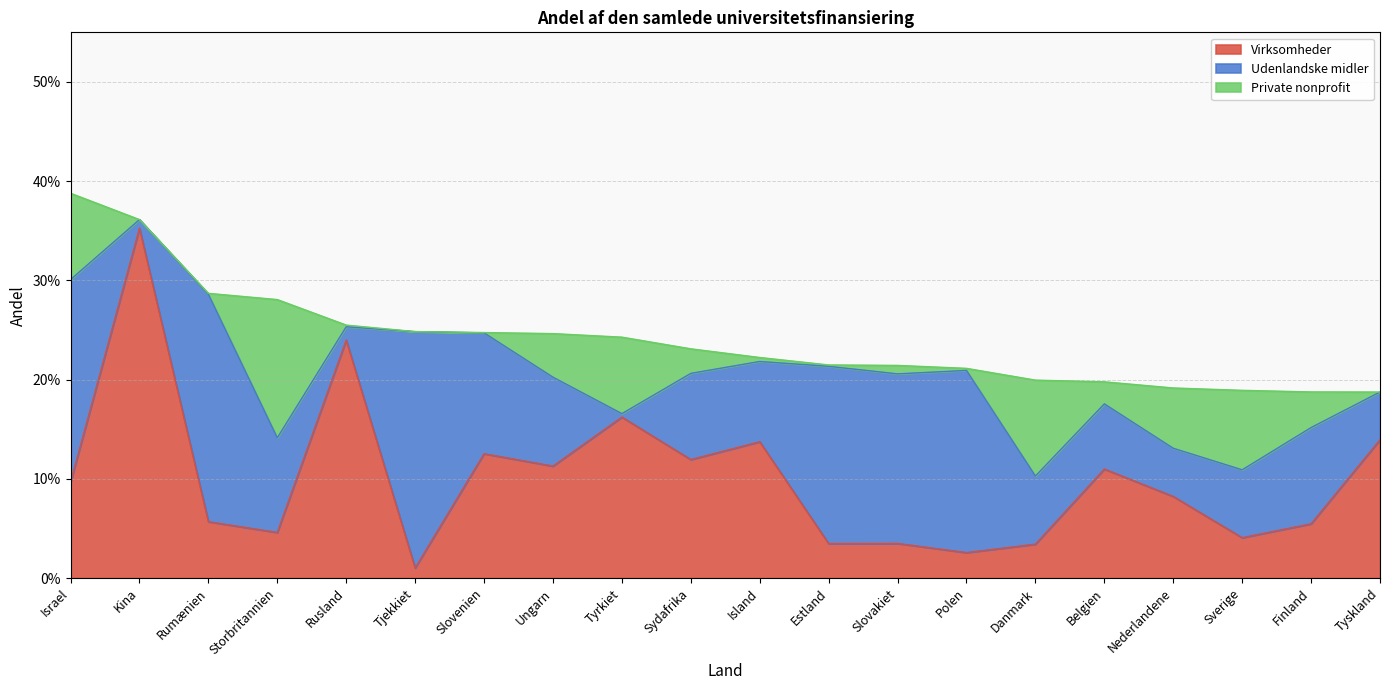

Which has a higher value, Kina or Estland?

Kina